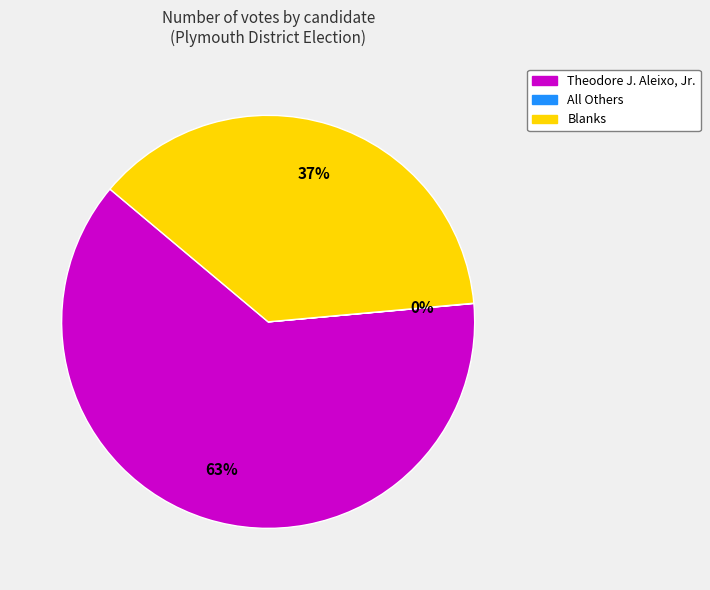

To the nearest percent, what is the difference between the largest and smallest slice percentages?

63%